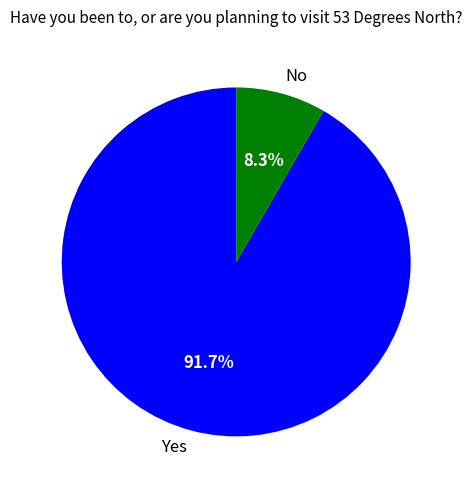

How many slices are in this pie chart?

2